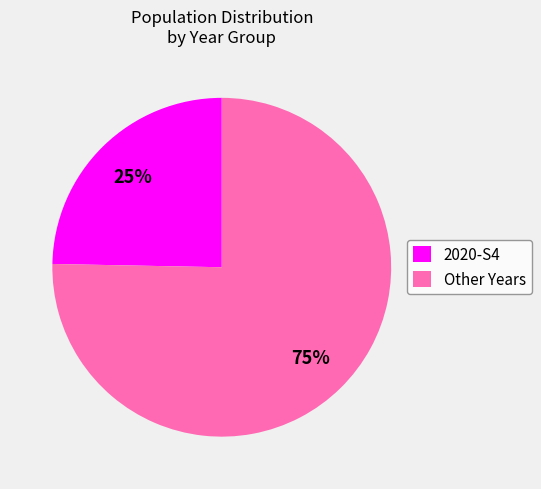

What percentage is the 2020-S4 slice, to the nearest percent?

25%